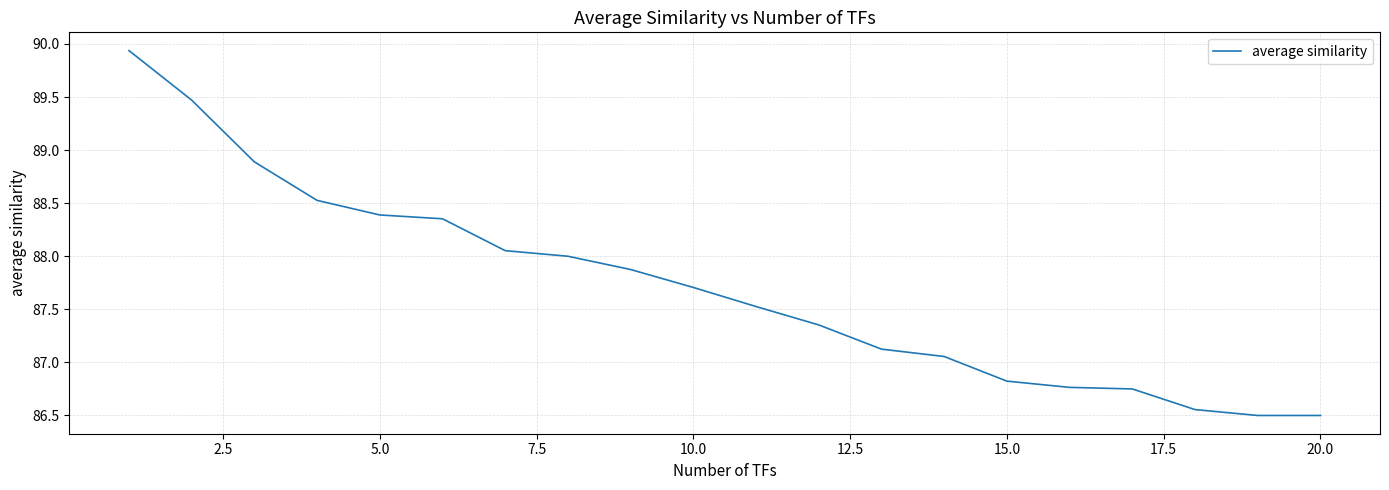

What is the greatest value displayed?

89.9